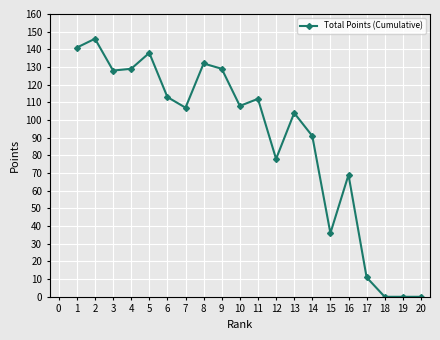

What is the value of the 10th point from the left?

108